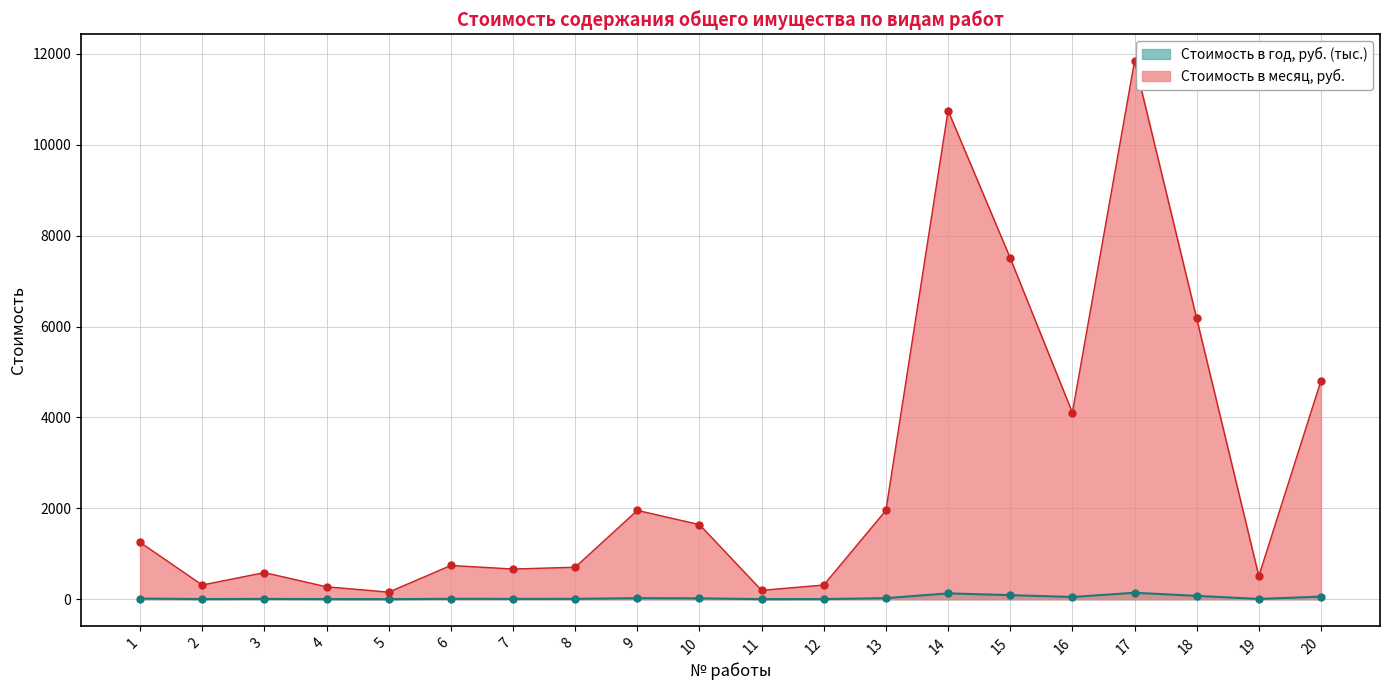

Which has a higher value, 19 or 11?

19